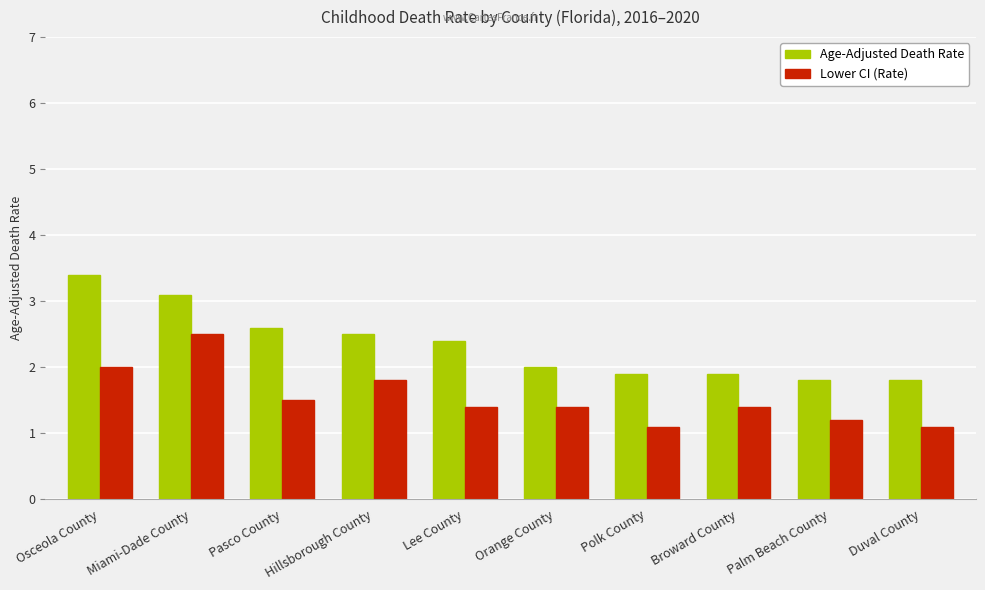

Count the number of data series in this chart.

2